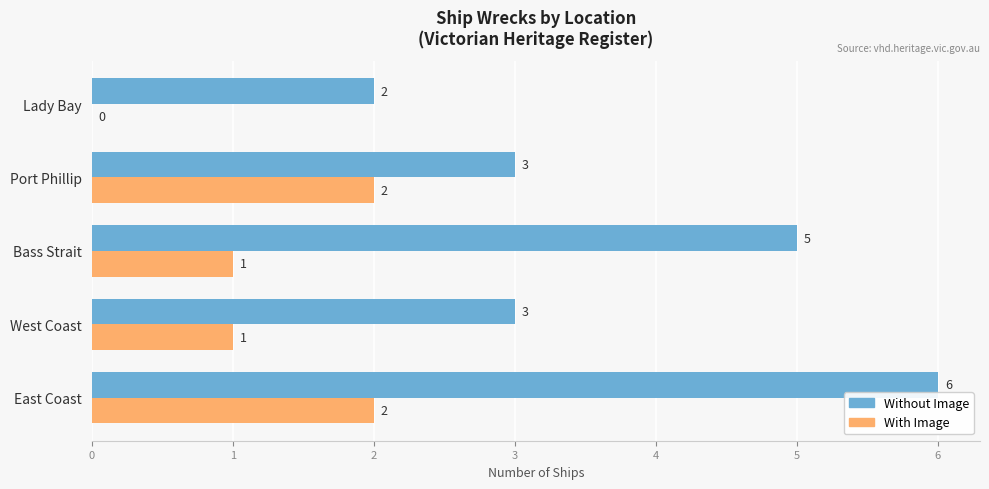

What is the greatest value displayed?

6